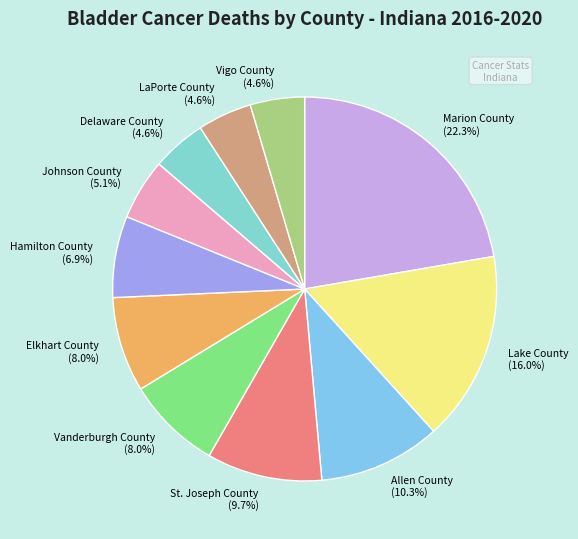

True or false: Hamilton County accounts for 7% of the total.

True